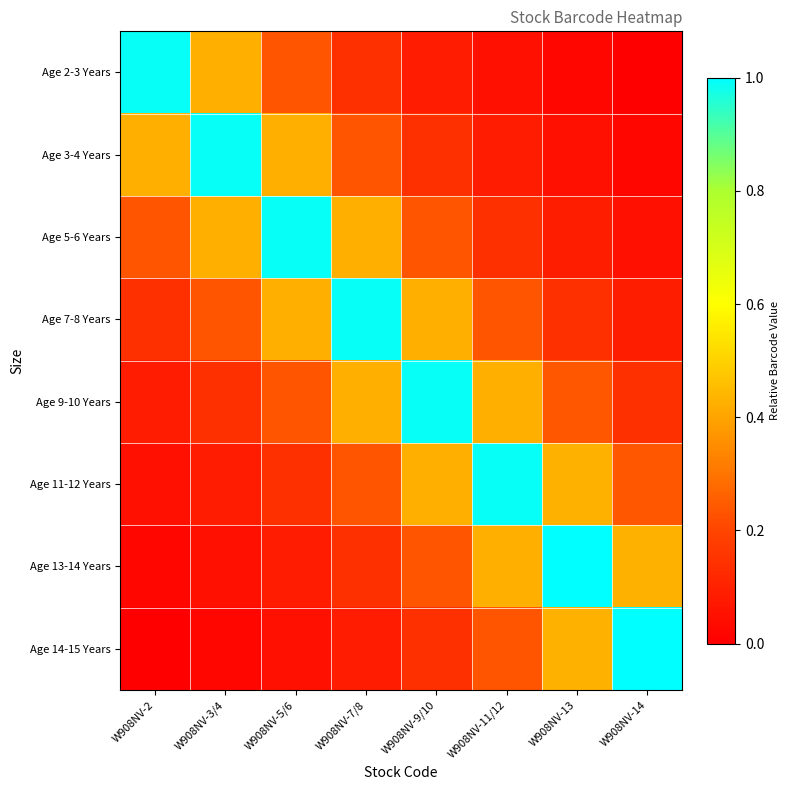

Rank the series at W908NV-3/4 from highest to lowest value.

Age 3-4 Years, Age 2-3 Years, Age 5-6 Years, Age 7-8 Years, Age 9-10 Years, Age 11-12 Years, Age 13-14 Years, Age 14-15 Years